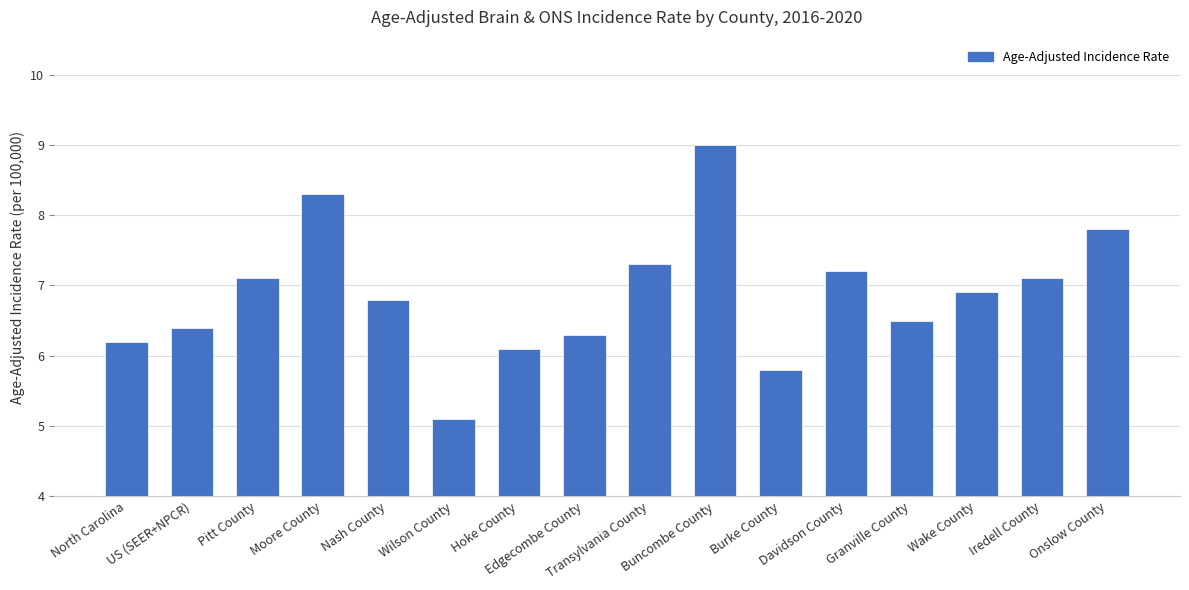

Count the number of categories in the chart.

16